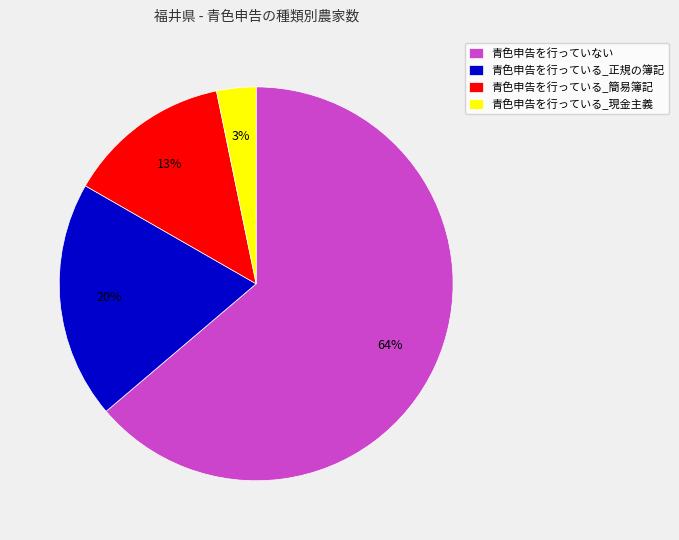

What percentage is the 青色申告を行っていない slice, to the nearest percent?

64%